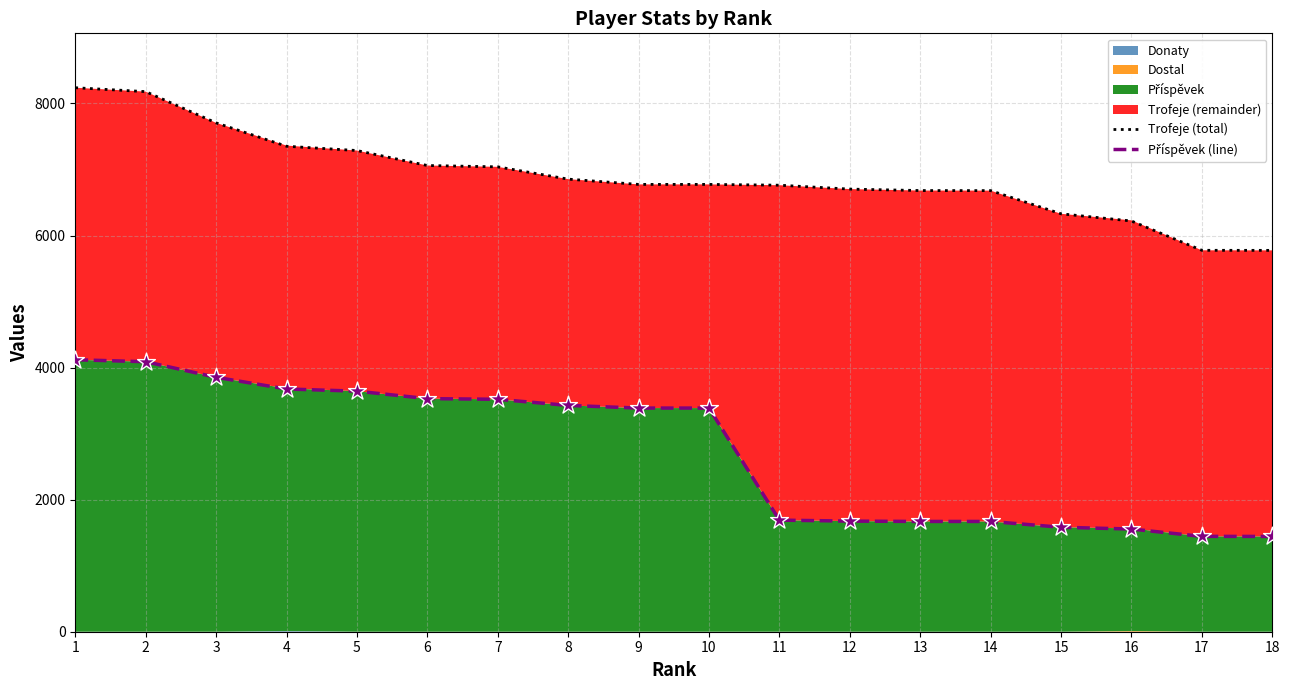

Which series reaches the maximum Y coordinate?

Trofeje (total)